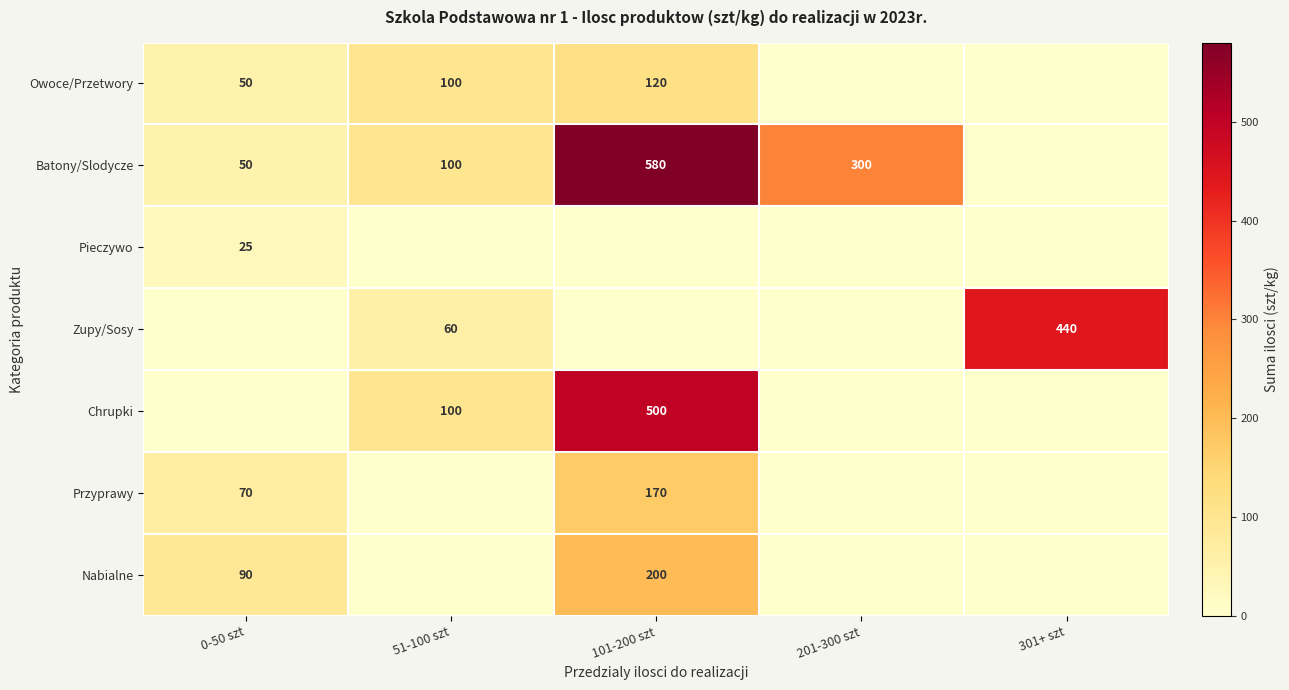

Is the value of Nabialne at 0-50 szt greater than the value of Przyprawy at 101-200 szt?

No